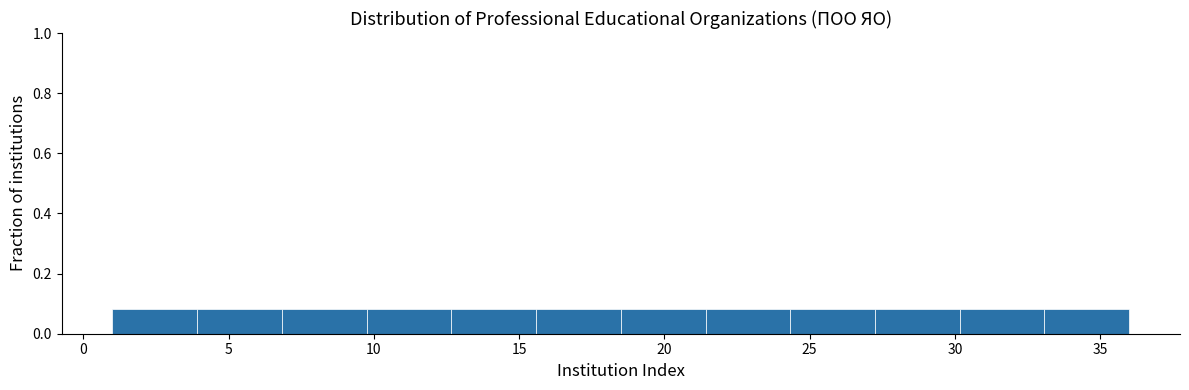

Reading left to right, transcribe this chart: for each bar, give the range it covers on the x-axis and its height. Neither the bar edges nor the heights are printed on the chart, so give them approximately, as read against the axes.

1.0 to 4.0: 0.08
4.0 to 7.0: 0.08
7.0 to 10.0: 0.08
10.0 to 12.5: 0.08
12.5 to 15.5: 0.08
15.5 to 18.5: 0.08
18.5 to 21.5: 0.08
21.5 to 24.5: 0.08
24.5 to 27.5: 0.08
27.5 to 30.0: 0.08
30.0 to 33.0: 0.08
33.0 to 36.0: 0.08